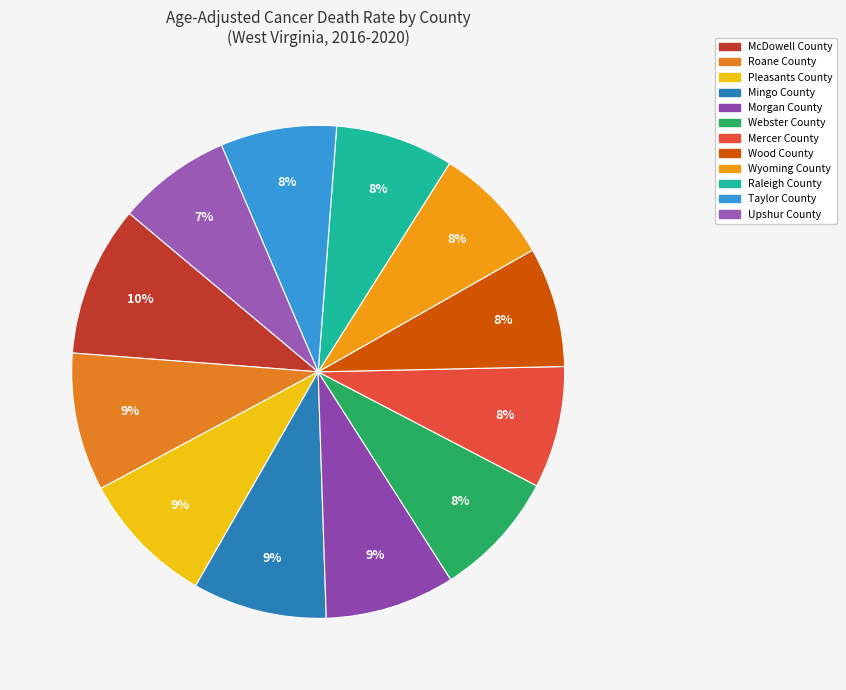

How many segments does this pie chart have?

12